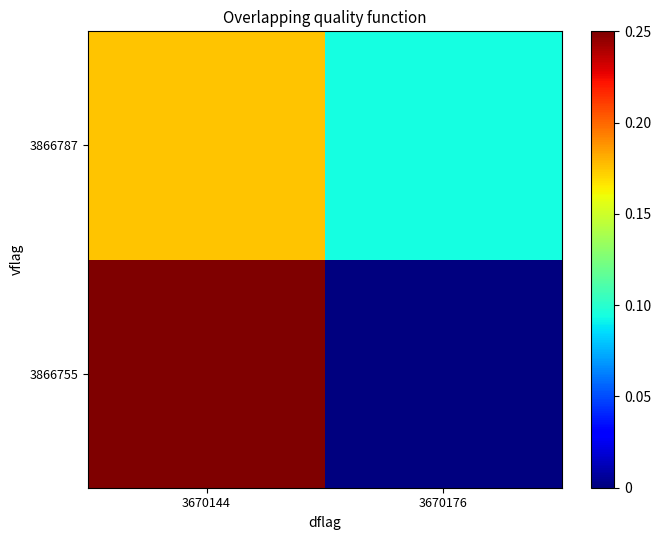

How many data points does each series have?

2